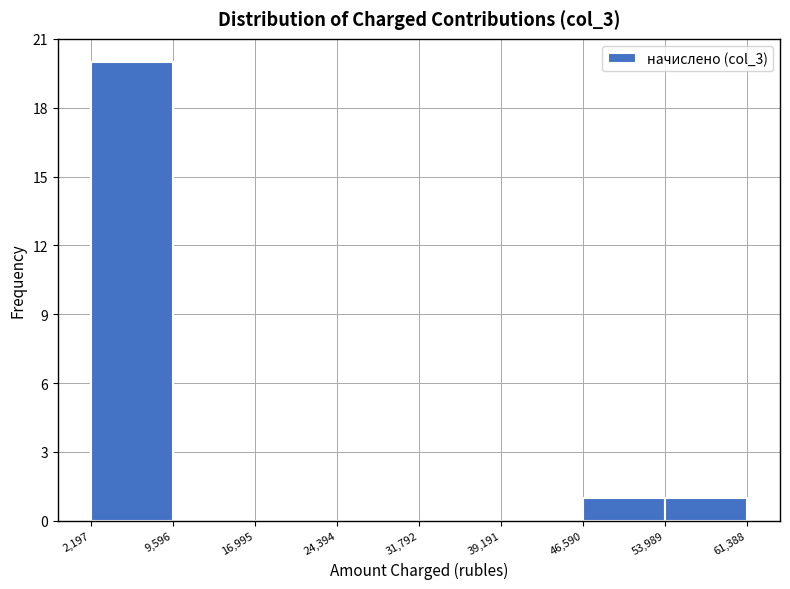

Which range on the x-axis has the tallest bar?

2,197 to 9,596